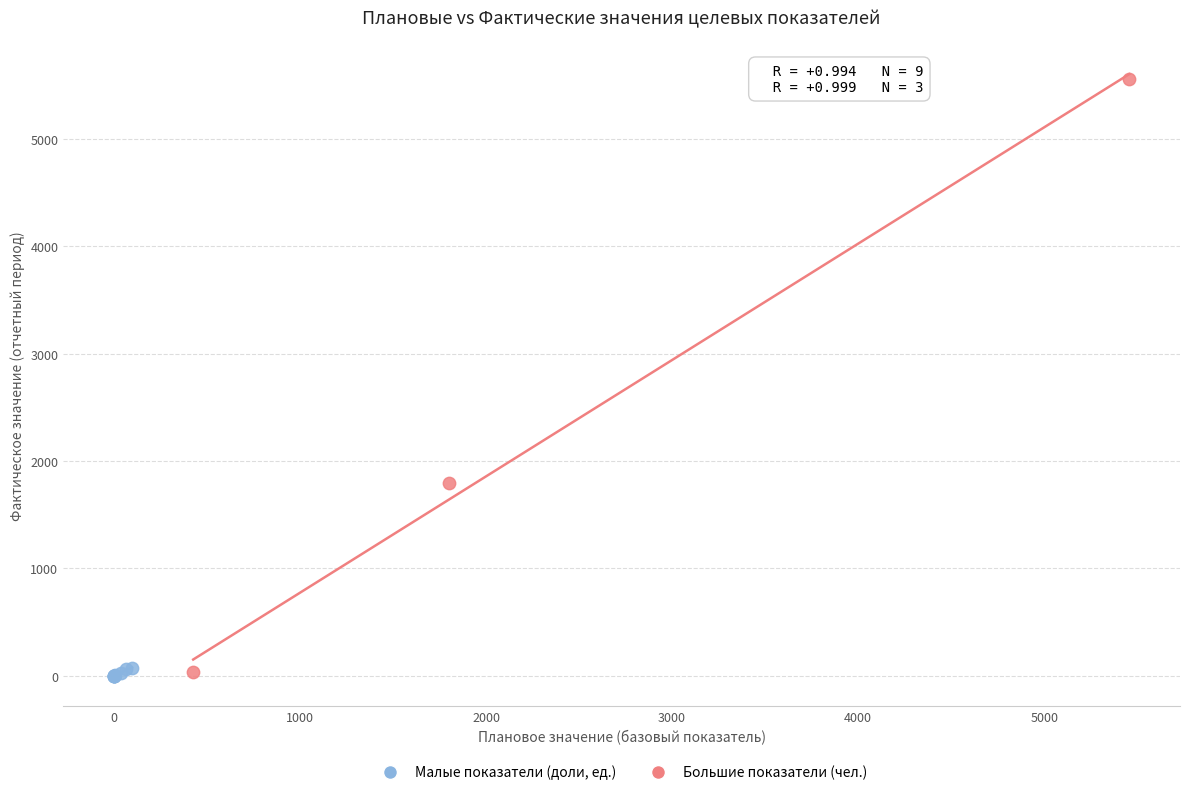

Which series reaches the maximum Y coordinate?

Большие показатели (чел.)